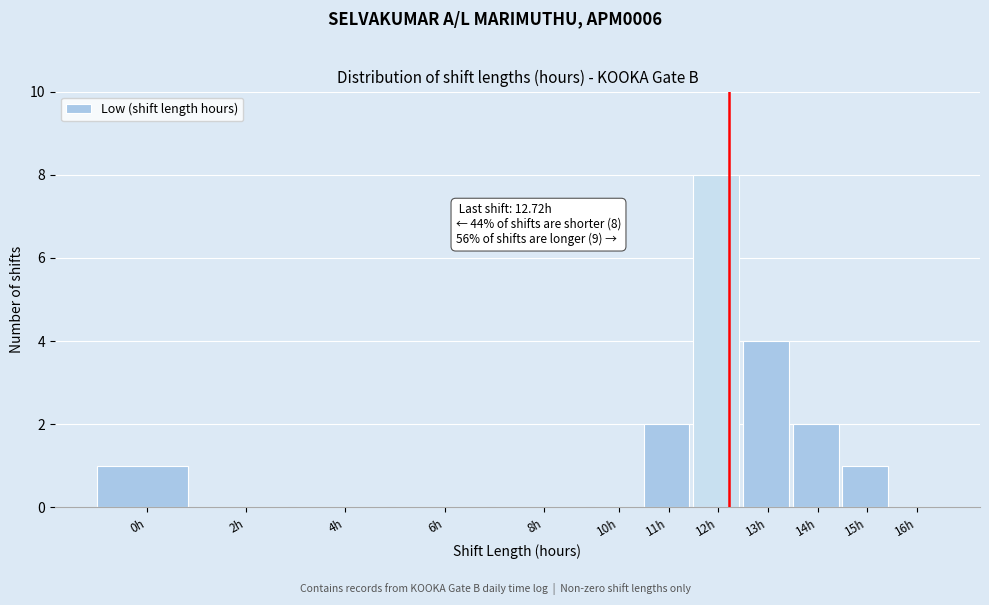

Reading left to right, extract all data points from this chart.

0h=1	2h=0	4h=0	6h=0	8h=0	10h=0	11h=2	12h=8	13h=4	14h=2	15h=1	16h=0